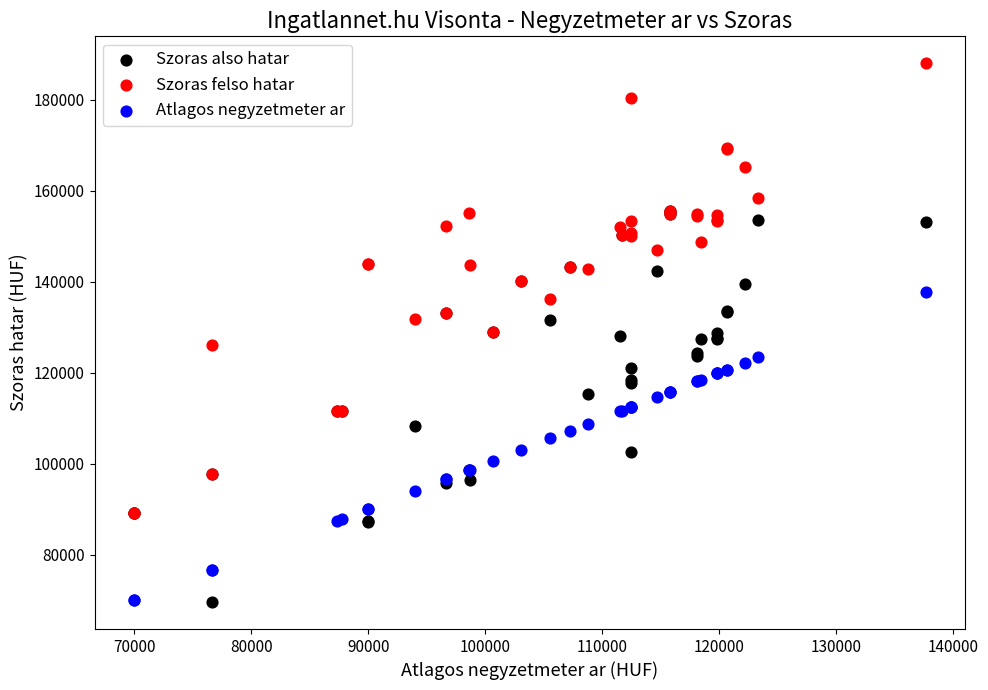

What are all the series names shown in the legend?

Szoras also hatar, Szoras felso hatar, Atlagos negyzetmeter ar